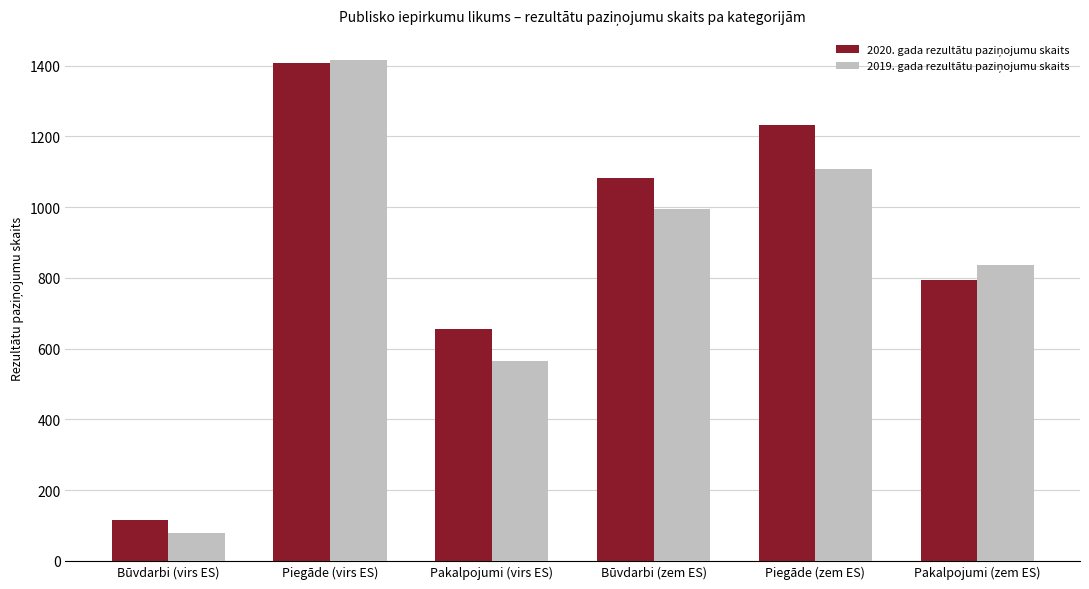

At which category is the sum across all series the highest?

Piegāde (virs ES)